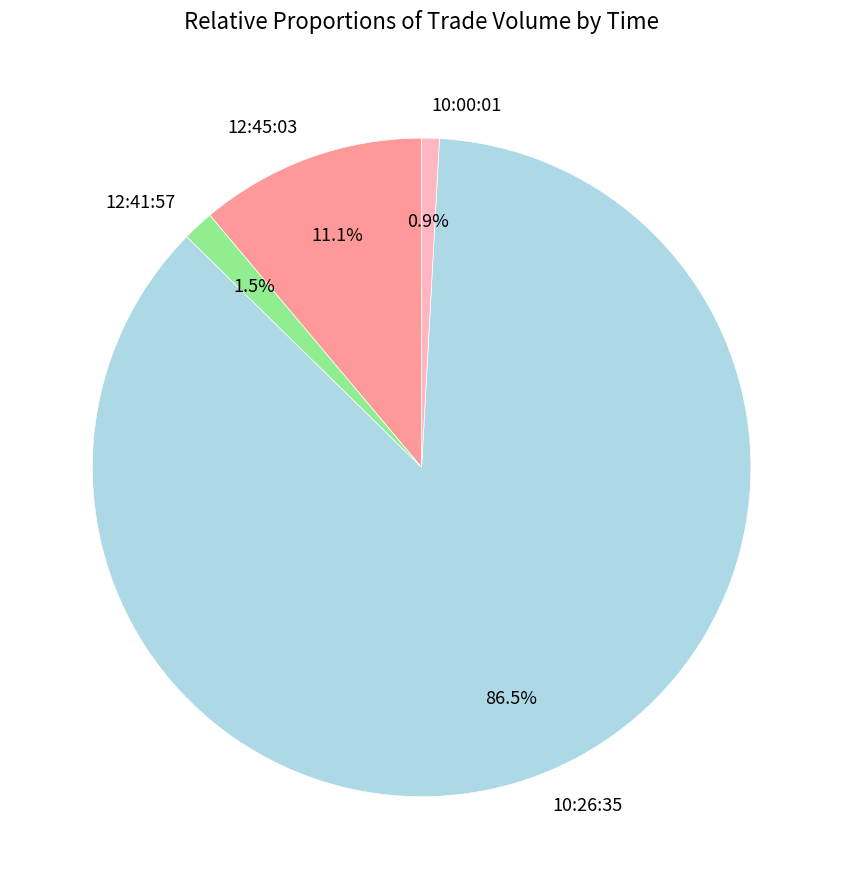

How many segments does this pie chart have?

4